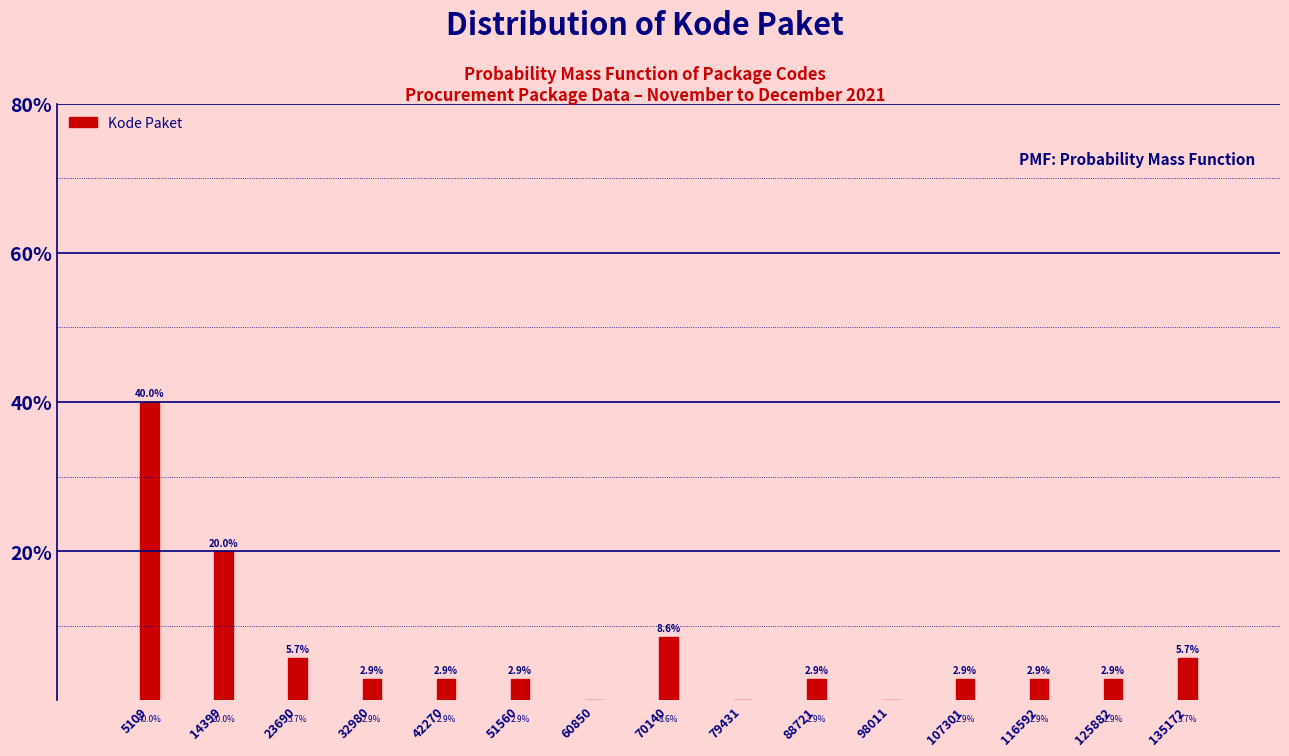

Reading left to right, what are all the values shown in this chart?

5109=40.0	14399=20.0	23690=5.7	32980=2.9	42270=2.9	51560=2.9	60850=0.0	70140=8.6	79431=0.0	88721=2.9	98011=0.0	107301=2.9	116592=2.9	125882=2.9	135172=5.7